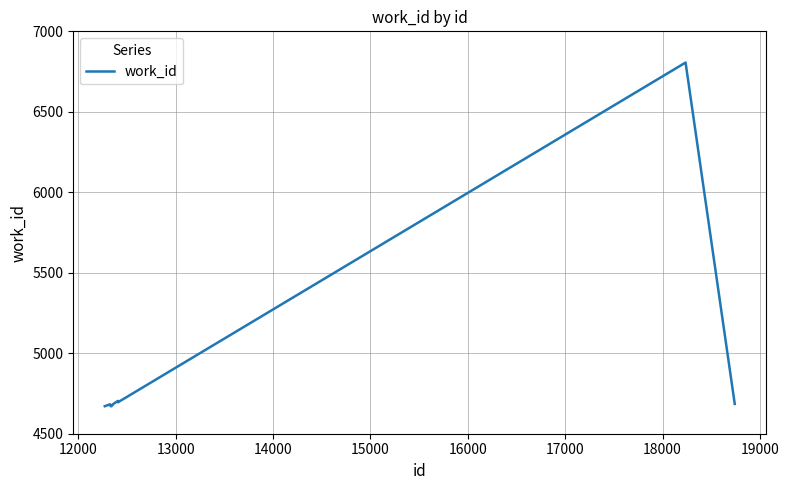

What is the greatest value displayed?

6806